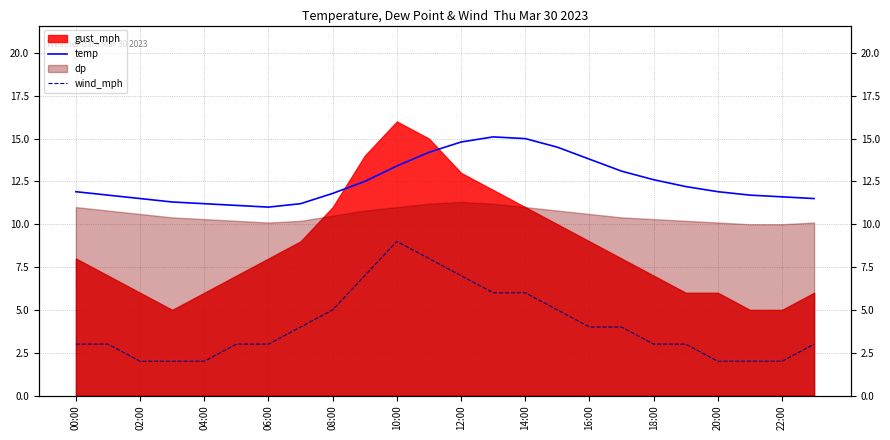

True or false: wind_mph has more than 0 interior local peaks.

True